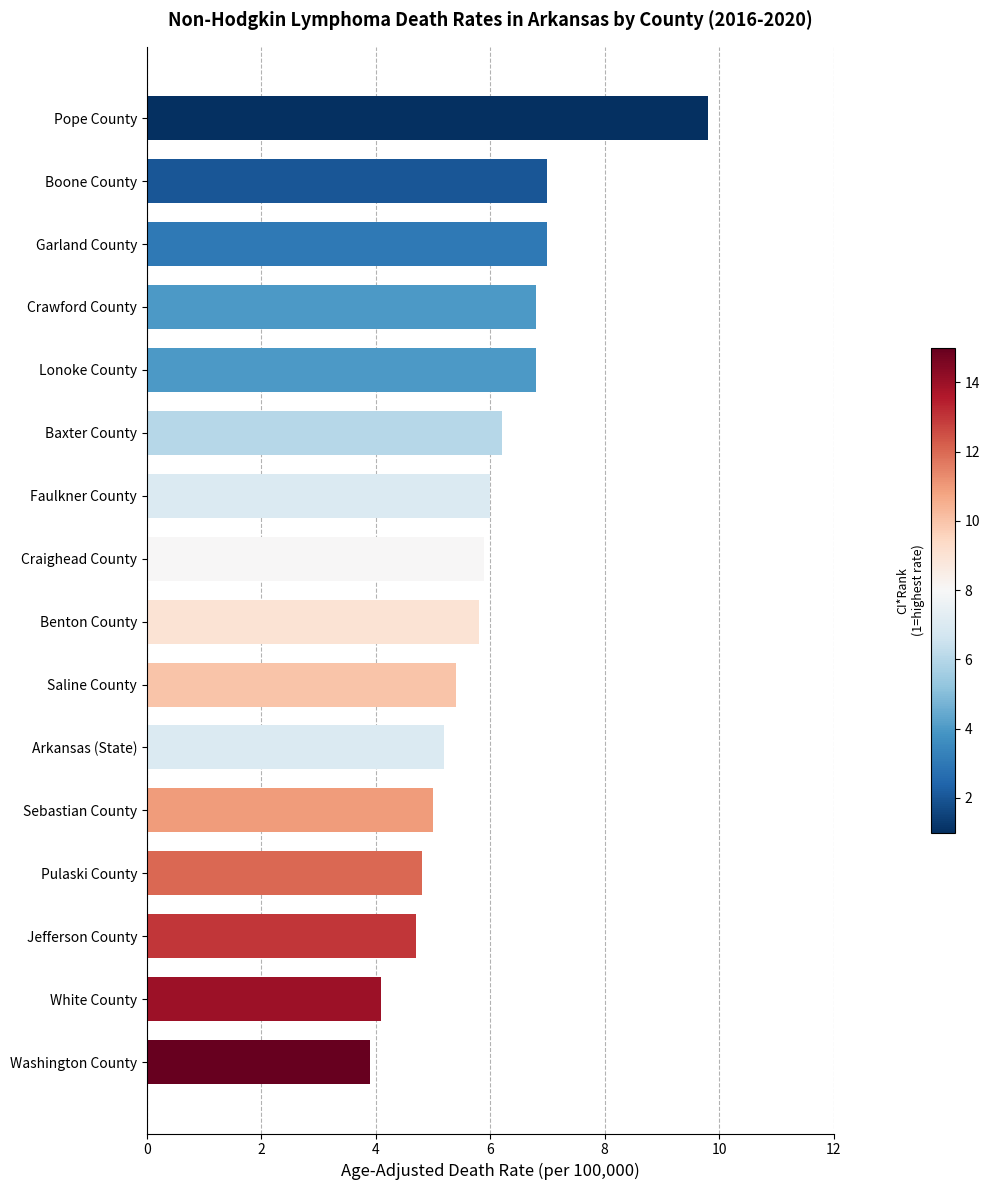

What is the sum of all values?

94.4